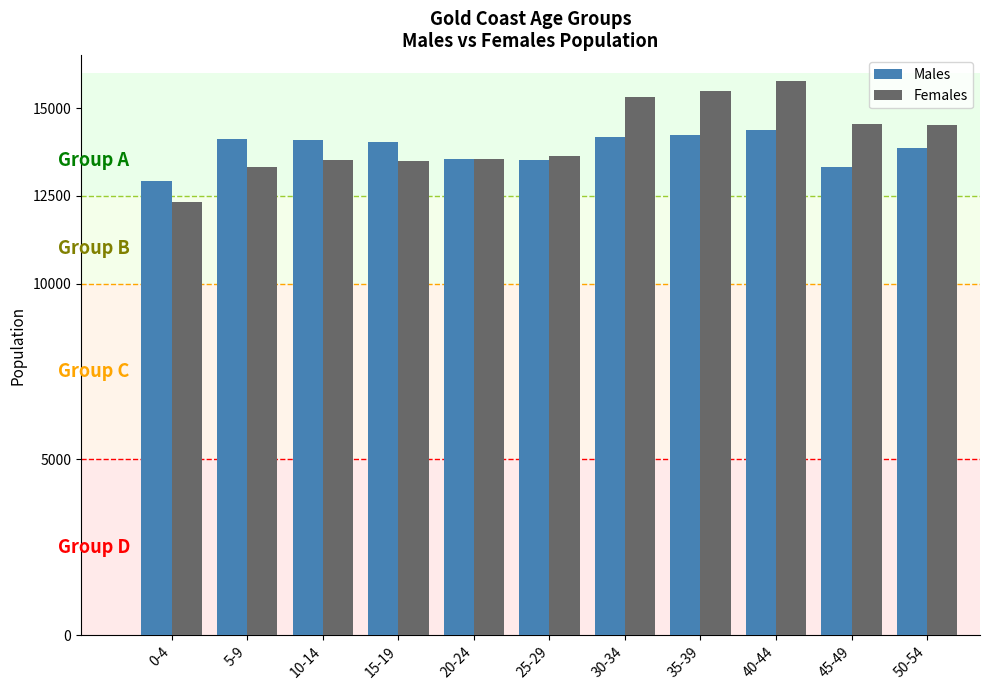

What is the total value across all series at 45-49?

27861